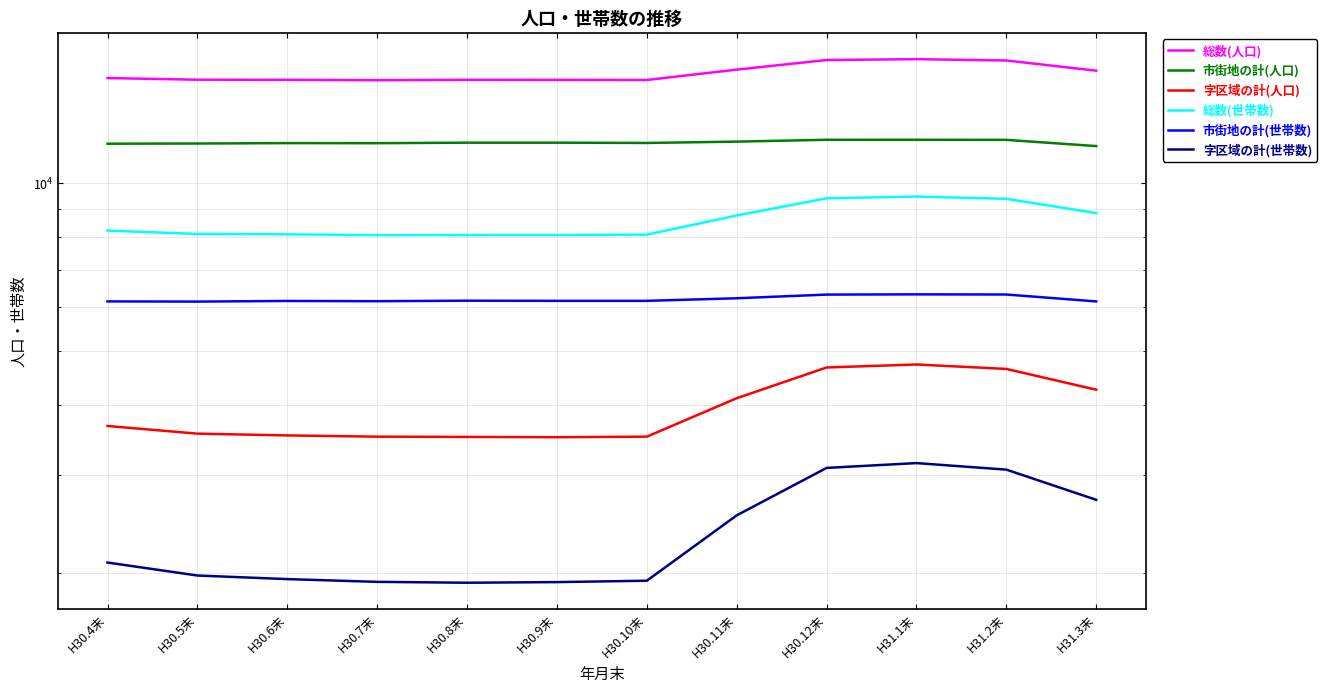

True or false: 字区域の計(人口) and 総数(世帯数) intersect in this chart.

False